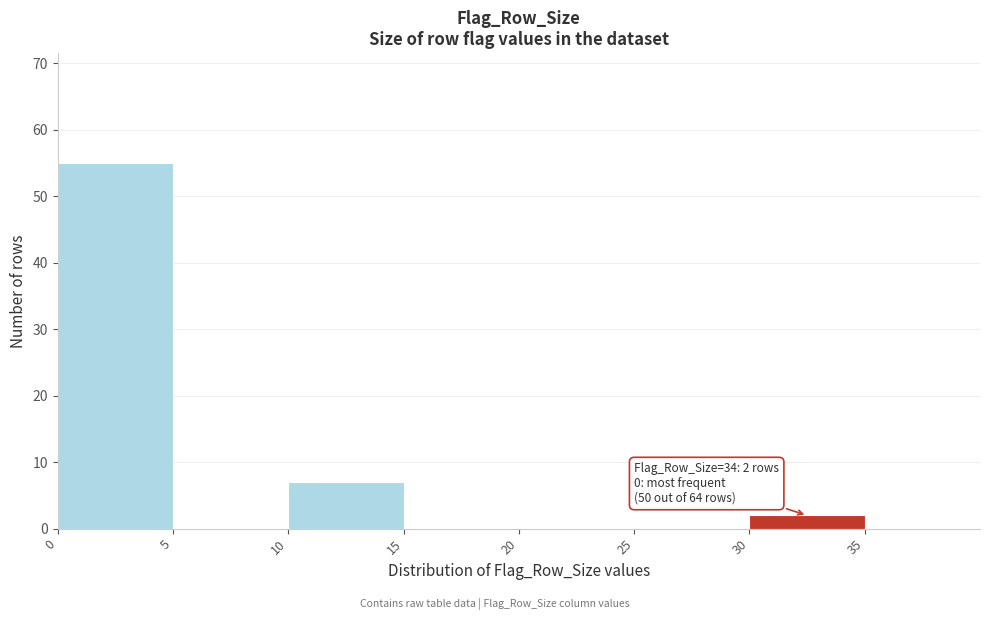

Which range on the x-axis has the tallest bar?

0 to 5